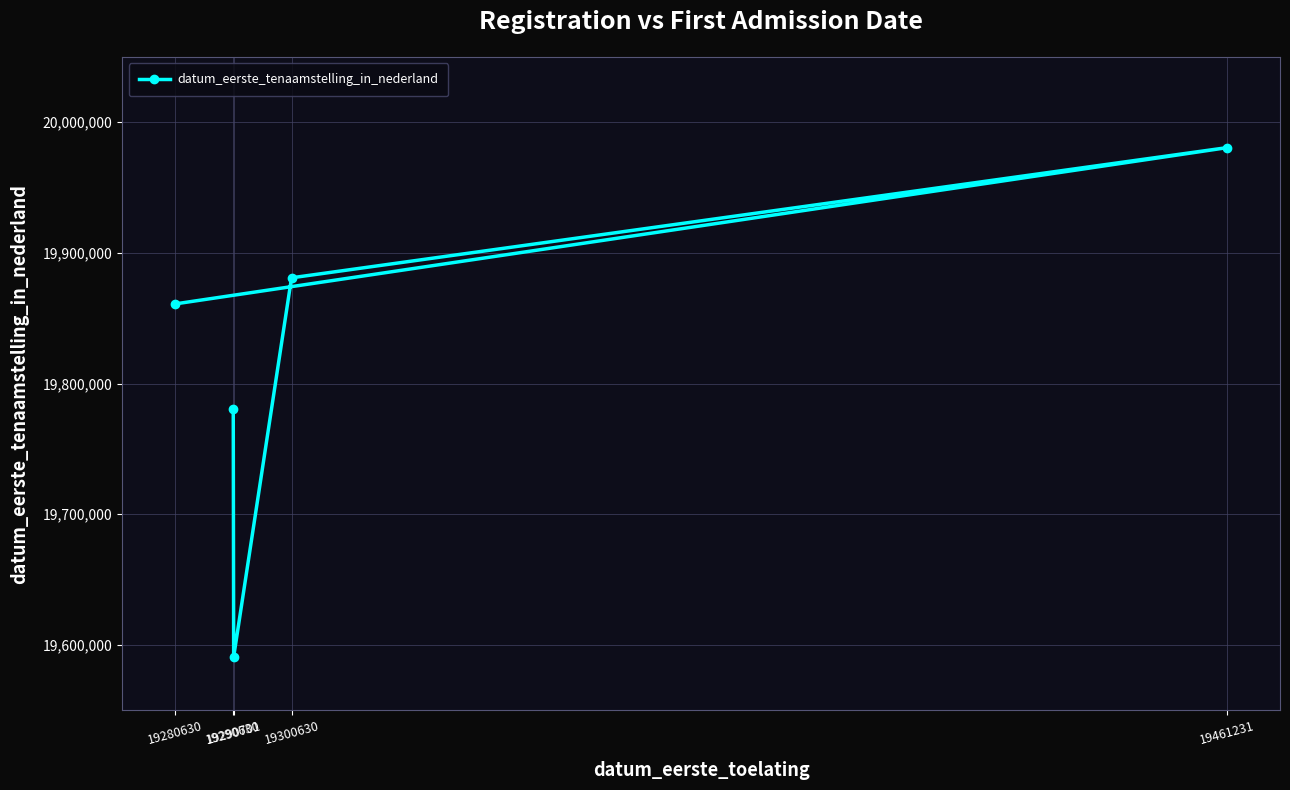

Does the chart have visible grid lines?

Yes